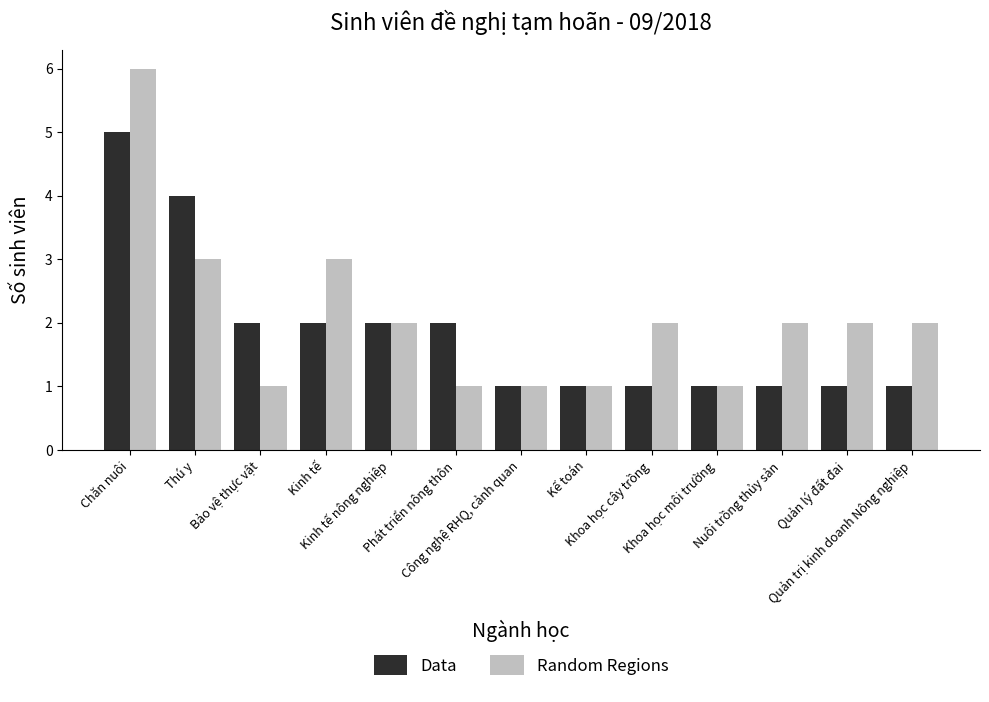

What is the greatest value displayed?

6